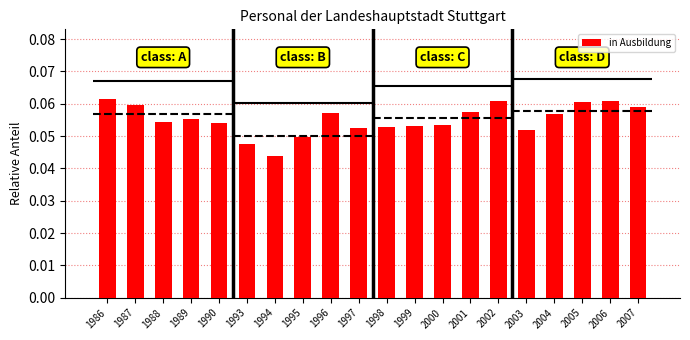

List the labels in order of value, largest first.

1986, 2002, 2006, 2005, 1987, 2007, 2001, 1996, 2004, 1989, 1988, 1990, 2000, 1999, 1998, 1997, 2003, 1995, 1993, 1994